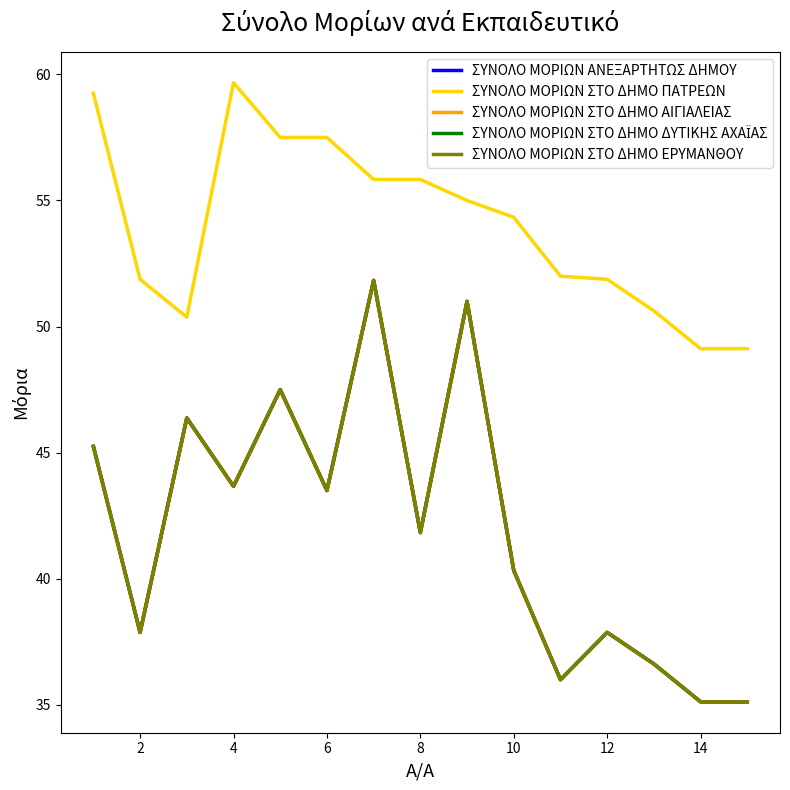

True or false: ΣΥΝΟΛΟ ΜΟΡΙΩΝ ΣΤΟ ΔΗΜΟ ΕΡΥΜΑΝΘΟΥ has more than 2 points higher than both neighbors.

True